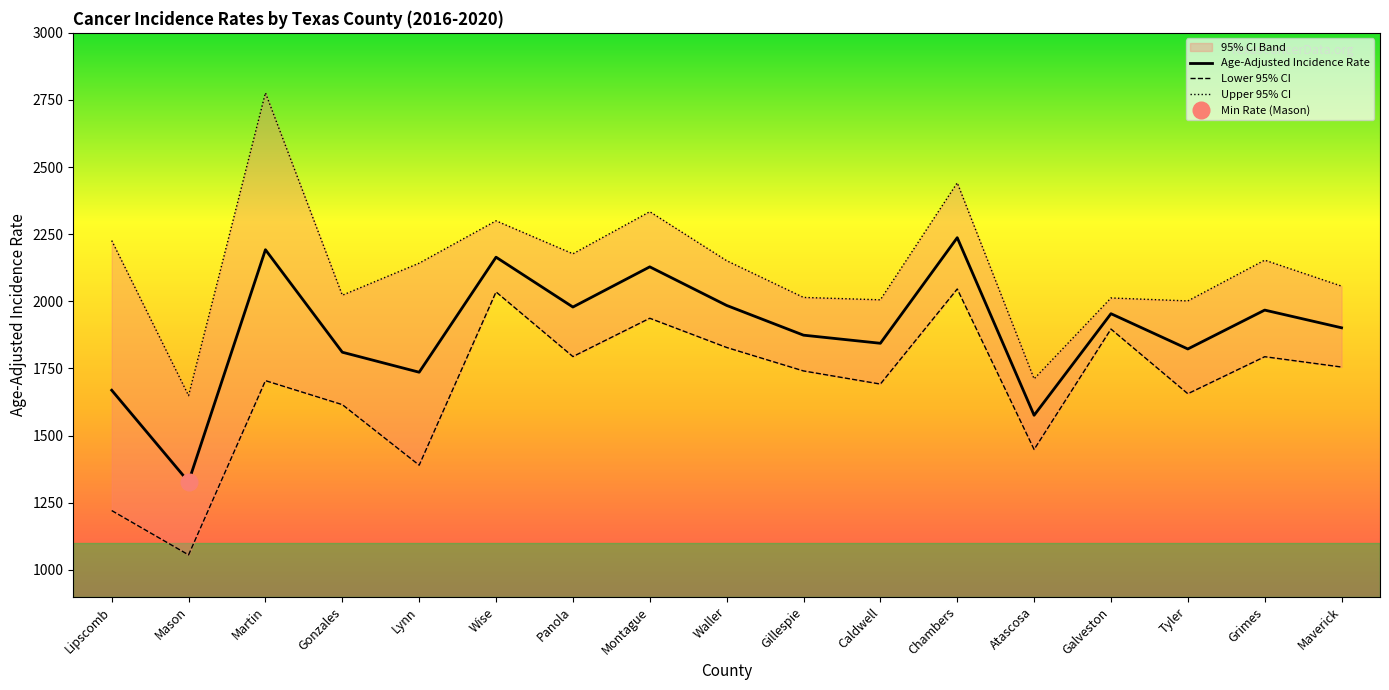

What is the lowest value of the Age-Adjusted Incidence Rate series?

1327.6